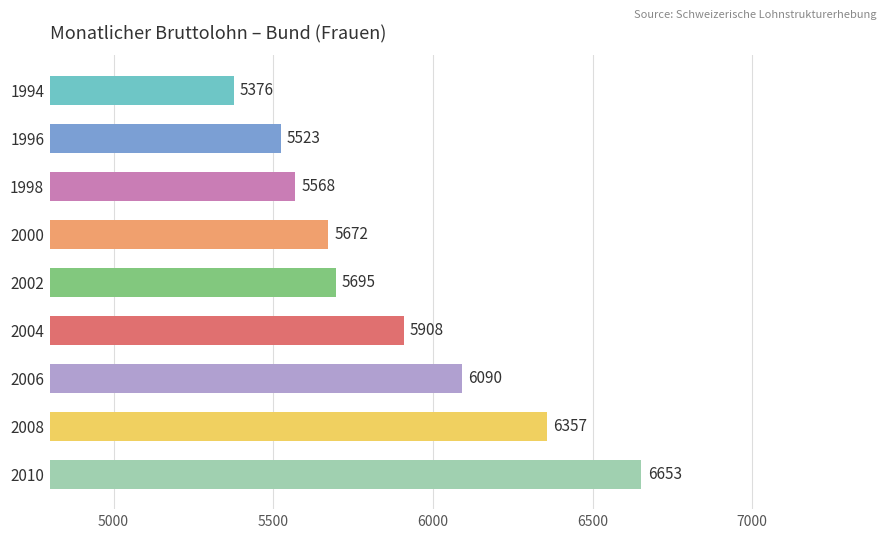

What is the value of the 3rd bar from the top?

5568